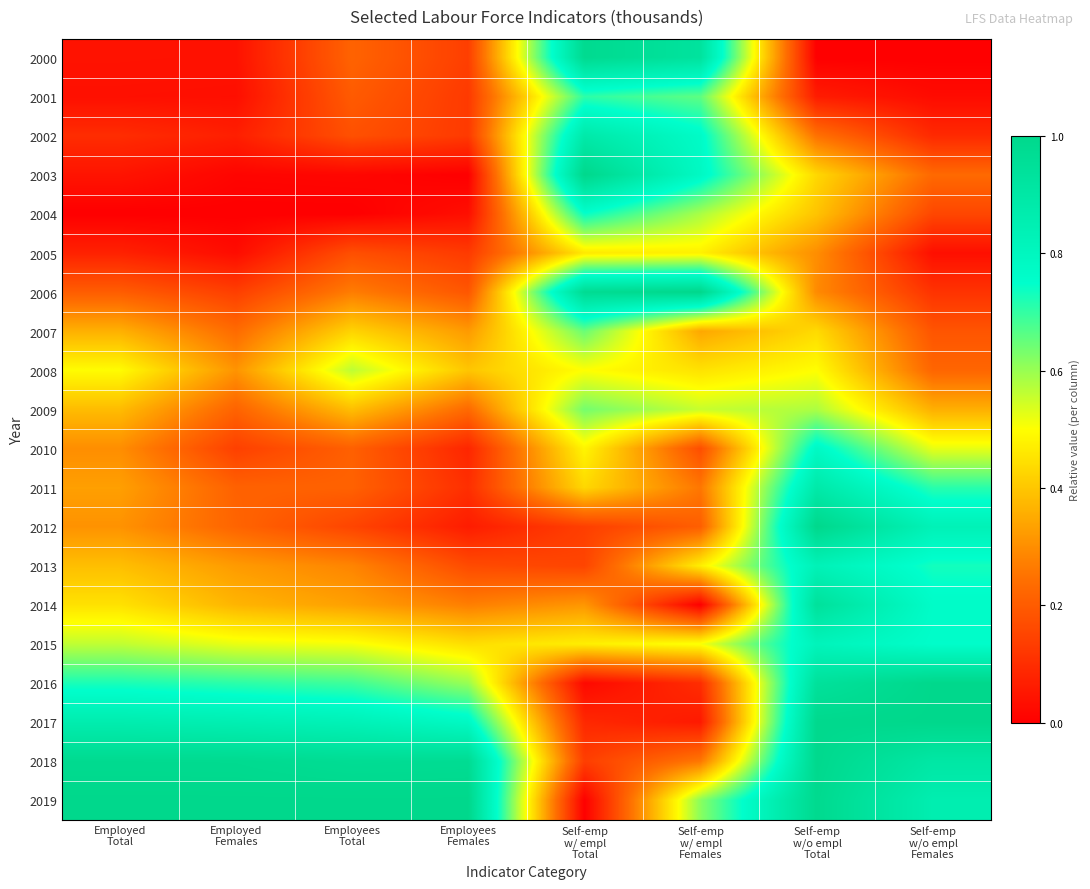

Reading right to left, what are all the values shown in this chart?

2000: Self-emp
w/o empl
Females=0.0	Self-emp
w/o empl
Total=0.0	Self-emp
w/ empl
Females=0.9	Self-emp
w/ empl
Total=1.0	Employees
Females=0.1	Employees
Total=0.2	Employed
Females=0.0	Employed
Total=0.0
2001: Self-emp
w/o empl
Females=0.0	Self-emp
w/o empl
Total=0.1	Self-emp
w/ empl
Females=0.7	Self-emp
w/ empl
Total=0.7	Employees
Females=0.1	Employees
Total=0.2	Employed
Females=0.0	Employed
Total=0.0
2002: Self-emp
w/o empl
Females=0.1	Self-emp
w/o empl
Total=0.2	Self-emp
w/ empl
Females=0.8	Self-emp
w/ empl
Total=0.9	Employees
Females=0.1	Employees
Total=0.2	Employed
Females=0.1	Employed
Total=0.1
2003: Self-emp
w/o empl
Females=0.2	Self-emp
w/o empl
Total=0.4	Self-emp
w/ empl
Females=0.8	Self-emp
w/ empl
Total=1.0	Employees
Females=0.0	Employees
Total=0.0	Employed
Females=0.0	Employed
Total=0.0
2004: Self-emp
w/o empl
Females=0.2	Self-emp
w/o empl
Total=0.4	Self-emp
w/ empl
Females=0.6	Self-emp
w/ empl
Total=0.7	Employees
Females=0.0	Employees
Total=0.0	Employed
Females=0.0	Employed
Total=0.0
2005: Self-emp
w/o empl
Females=0.0	Self-emp
w/o empl
Total=0.3	Self-emp
w/ empl
Females=0.5	Self-emp
w/ empl
Total=0.5	Employees
Females=0.1	Employees
Total=0.2	Employed
Females=0.0	Employed
Total=0.1
2006: Self-emp
w/o empl
Females=0.1	Self-emp
w/o empl
Total=0.3	Self-emp
w/ empl
Females=1.0	Self-emp
w/ empl
Total=1.0	Employees
Females=0.2	Employees
Total=0.3	Employed
Females=0.1	Employed
Total=0.2
2007: Self-emp
w/o empl
Females=0.2	Self-emp
w/o empl
Total=0.4	Self-emp
w/ empl
Females=0.3	Self-emp
w/ empl
Total=0.6	Employees
Females=0.3	Employees
Total=0.4	Employed
Females=0.2	Employed
Total=0.4
2008: Self-emp
w/o empl
Females=0.2	Self-emp
w/o empl
Total=0.5	Self-emp
w/ empl
Females=0.4	Self-emp
w/ empl
Total=0.5	Employees
Females=0.4	Employees
Total=0.6	Employed
Females=0.3	Employed
Total=0.5
2009: Self-emp
w/o empl
Females=0.4	Self-emp
w/o empl
Total=0.6	Self-emp
w/ empl
Females=0.6	Self-emp
w/ empl
Total=0.6	Employees
Females=0.2	Employees
Total=0.4	Employed
Females=0.2	Employed
Total=0.4
2010: Self-emp
w/o empl
Females=0.5	Self-emp
w/o empl
Total=0.8	Self-emp
w/ empl
Females=0.2	Self-emp
w/ empl
Total=0.5	Employees
Females=0.1	Employees
Total=0.2	Employed
Females=0.1	Employed
Total=0.3
2011: Self-emp
w/o empl
Females=0.7	Self-emp
w/o empl
Total=0.9	Self-emp
w/ empl
Females=0.3	Self-emp
w/ empl
Total=0.4	Employees
Females=0.1	Employees
Total=0.2	Employed
Females=0.2	Employed
Total=0.3
2012: Self-emp
w/o empl
Females=0.8	Self-emp
w/o empl
Total=1.0	Self-emp
w/ empl
Females=0.2	Self-emp
w/ empl
Total=0.1	Employees
Females=0.1	Employees
Total=0.2	Employed
Females=0.2	Employed
Total=0.3
2013: Self-emp
w/o empl
Females=0.7	Self-emp
w/o empl
Total=0.8	Self-emp
w/ empl
Females=0.5	Self-emp
w/ empl
Total=0.2	Employees
Females=0.2	Employees
Total=0.3	Employed
Females=0.3	Employed
Total=0.4
2014: Self-emp
w/o empl
Females=0.8	Self-emp
w/o empl
Total=0.9	Self-emp
w/ empl
Females=0.0	Self-emp
w/ empl
Total=0.3	Employees
Females=0.3	Employees
Total=0.3	Employed
Females=0.4	Employed
Total=0.4
2015: Self-emp
w/o empl
Females=0.8	Self-emp
w/o empl
Total=0.8	Self-emp
w/ empl
Females=0.5	Self-emp
w/ empl
Total=0.5	Employees
Females=0.4	Employees
Total=0.5	Employed
Females=0.5	Employed
Total=0.6
2016: Self-emp
w/o empl
Females=1.0	Self-emp
w/o empl
Total=0.9	Self-emp
w/ empl
Females=0.1	Self-emp
w/ empl
Total=0.0	Employees
Females=0.6	Employees
Total=0.7	Employed
Females=0.7	Employed
Total=0.7
2017: Self-emp
w/o empl
Females=1.0	Self-emp
w/o empl
Total=1.0	Self-emp
w/ empl
Females=0.1	Self-emp
w/ empl
Total=0.1	Employees
Females=0.8	Employees
Total=0.8	Employed
Females=0.8	Employed
Total=0.9
2018: Self-emp
w/o empl
Females=0.9	Self-emp
w/o empl
Total=1.0	Self-emp
w/ empl
Females=0.3	Self-emp
w/ empl
Total=0.1	Employees
Females=1.0	Employees
Total=1.0	Employed
Females=1.0	Employed
Total=1.0
2019: Self-emp
w/o empl
Females=0.9	Self-emp
w/o empl
Total=1.0	Self-emp
w/ empl
Females=0.6	Self-emp
w/ empl
Total=0.0	Employees
Females=1.0	Employees
Total=1.0	Employed
Females=1.0	Employed
Total=1.0